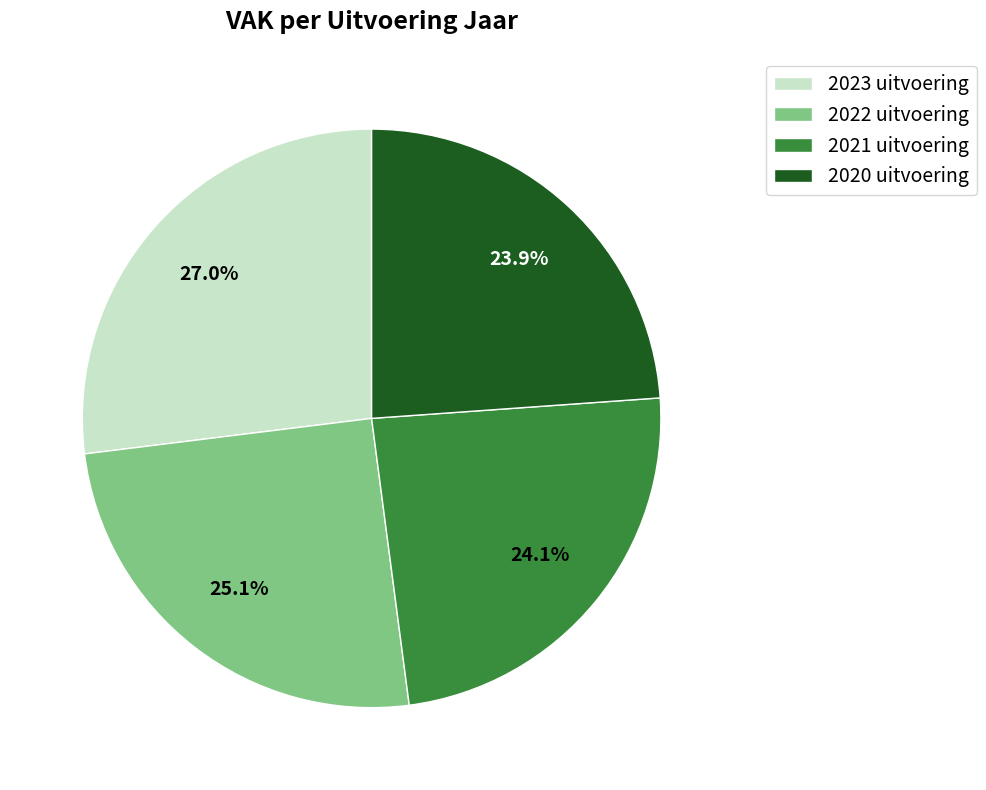

To the nearest percent, what is the difference between the largest and smallest slice percentages?

3%